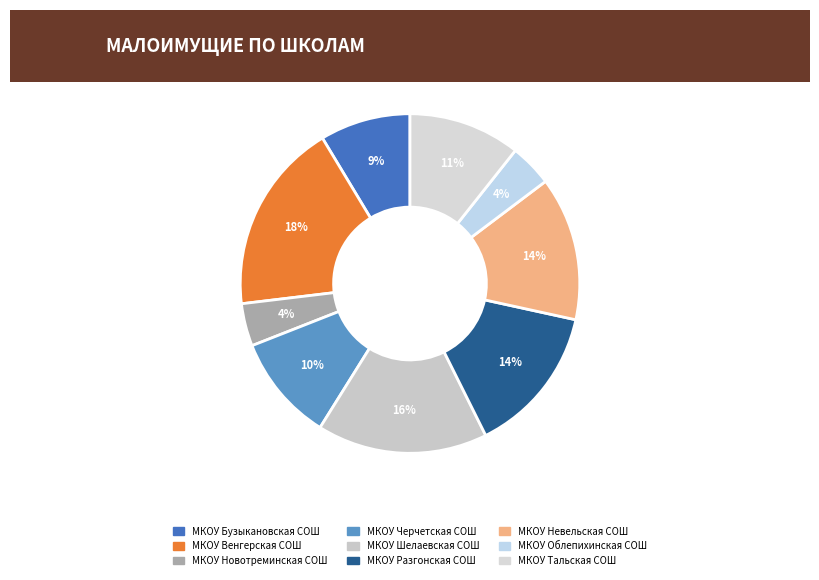

Is it true that МКОУ Разгонская СОШ is 14% of the pie?

True